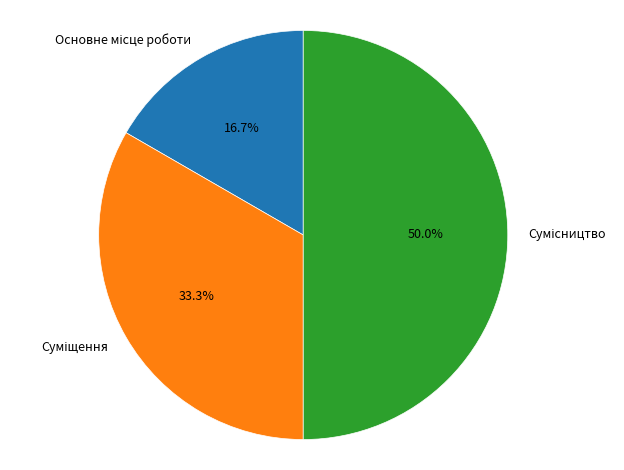

Count the number of slices in the pie.

3